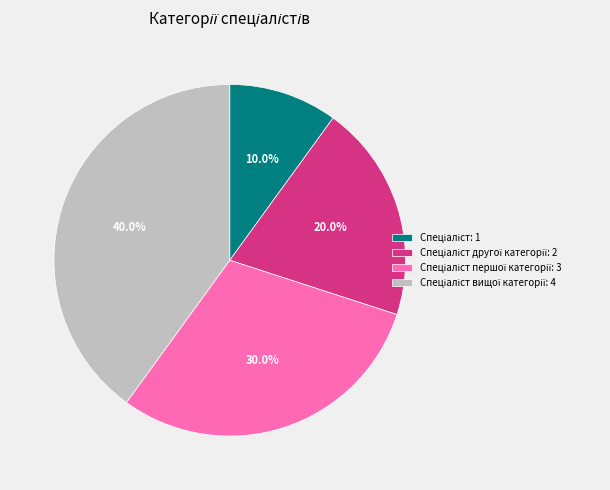

Is there a majority slice in this chart?

No